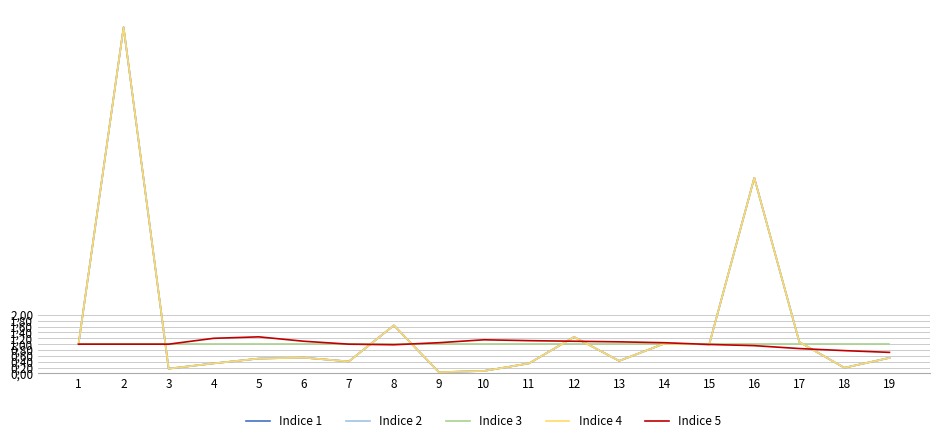

Is this an area chart (filled region under the line)?

No